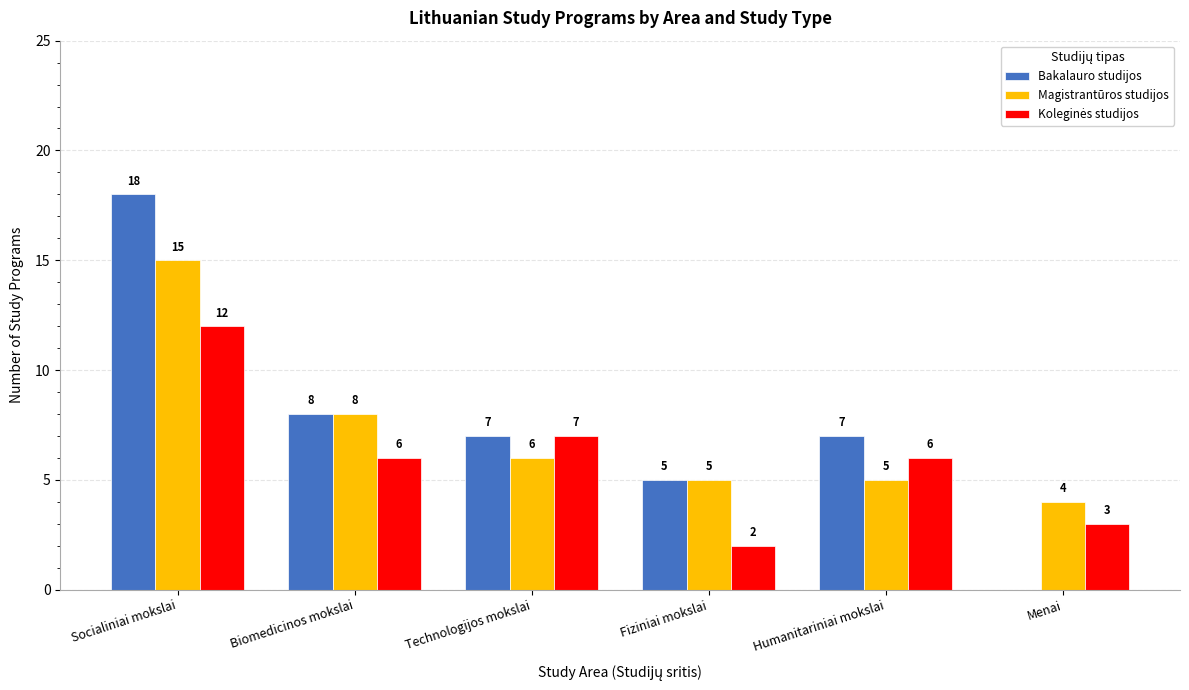

How many categories are shown in the chart?

6